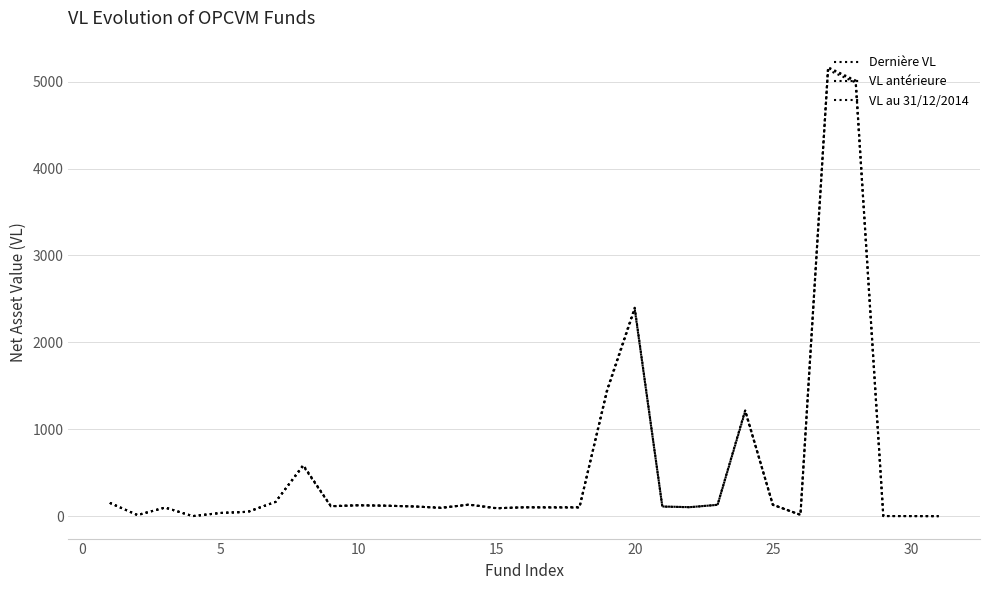

Which series ends up on top after the final intersection of VL antérieure and VL au 31/12/2014?

VL au 31/12/2014